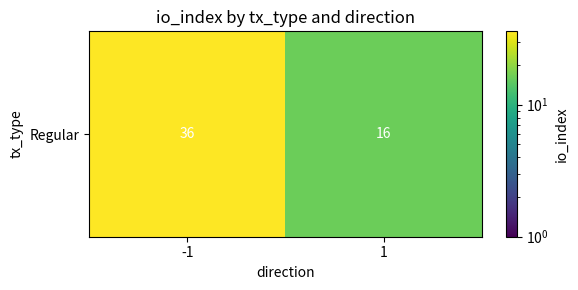

What is the smallest value displayed?

16